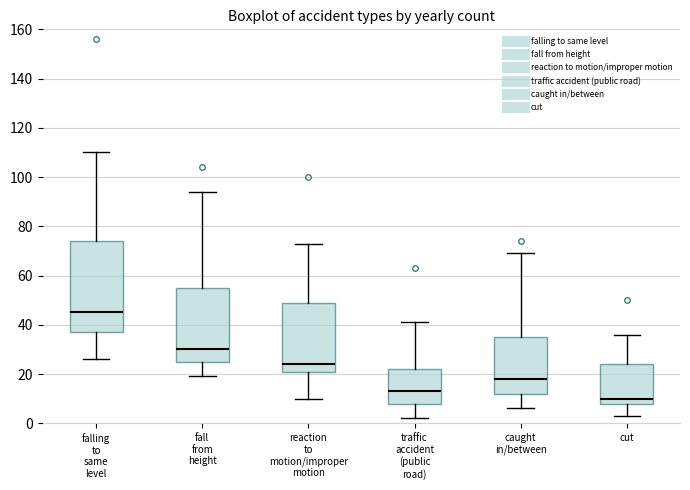

Which box's median line is the highest?

falling to same level